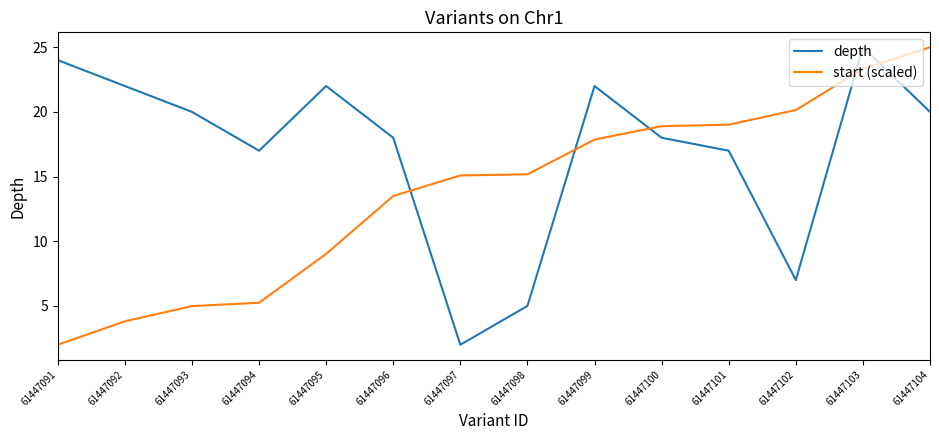

What value does the depth series have at 61447094?

17.0